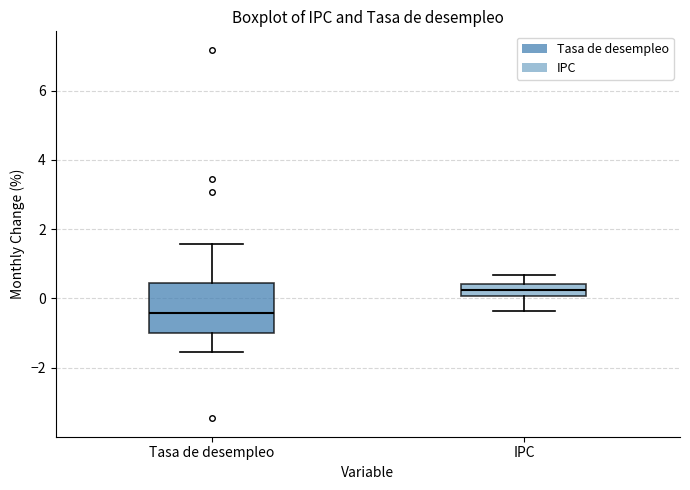

Which box is the tallest, from its lower edge to its upper edge?

Tasa de desempleo